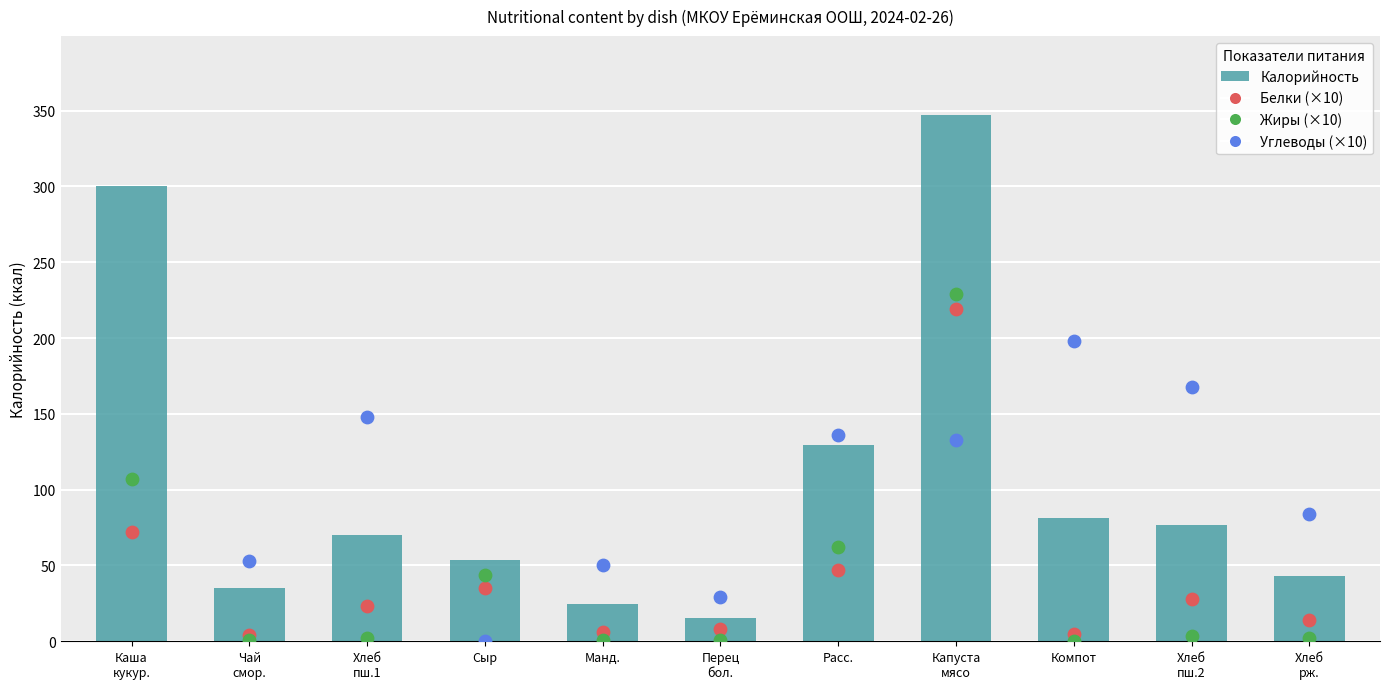

What are all the series names shown in the legend?

Калорийность, Белки (×10), Жиры (×10), Углеводы (×10)